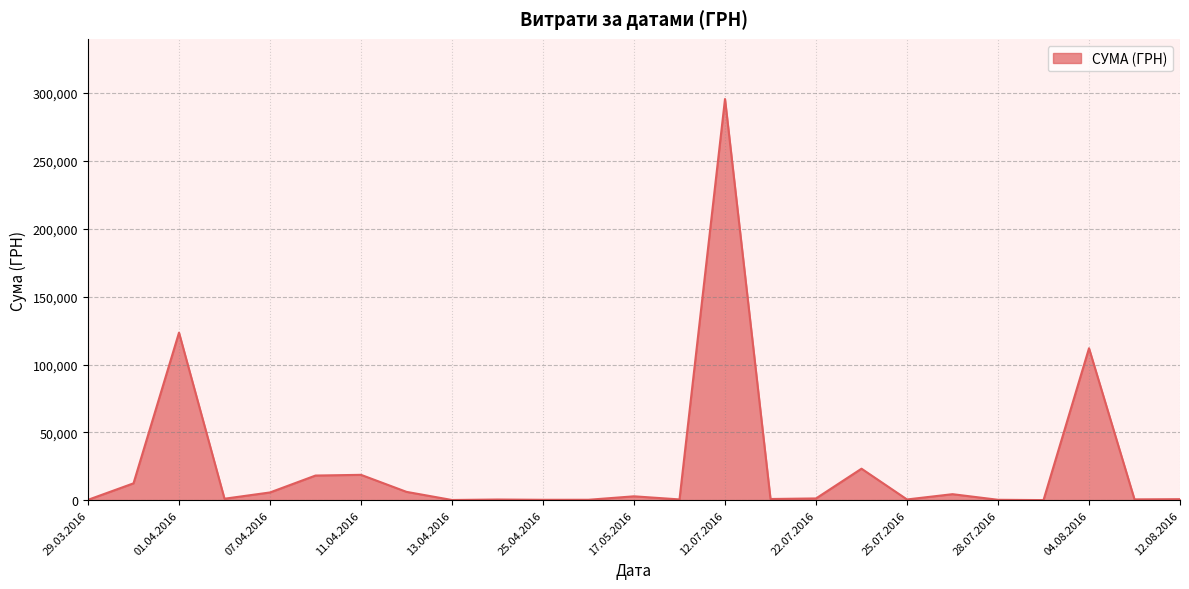

What is the difference between the maximum and minimum values?

295540.8